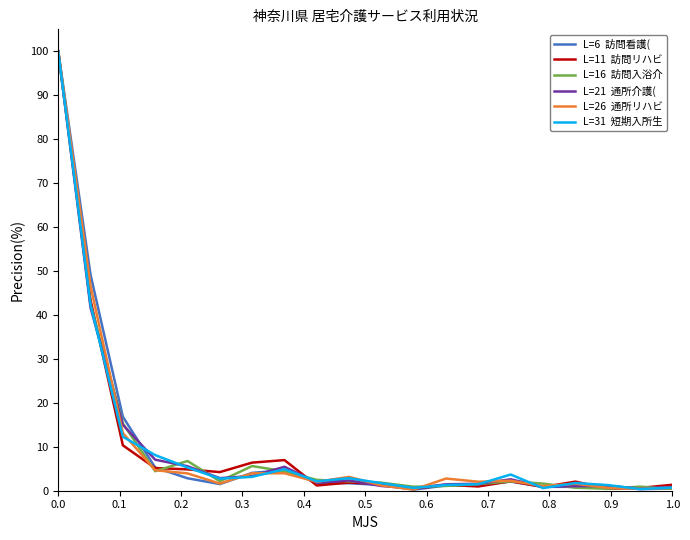

What is the greatest value displayed?

100.0